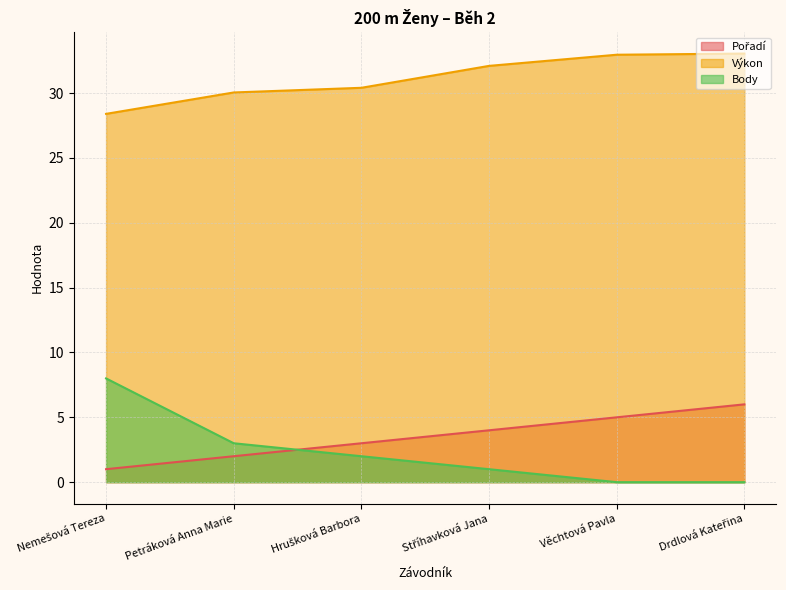

Which series changed the most between Nemešová Tereza and Petráková Anna Marie?

Body